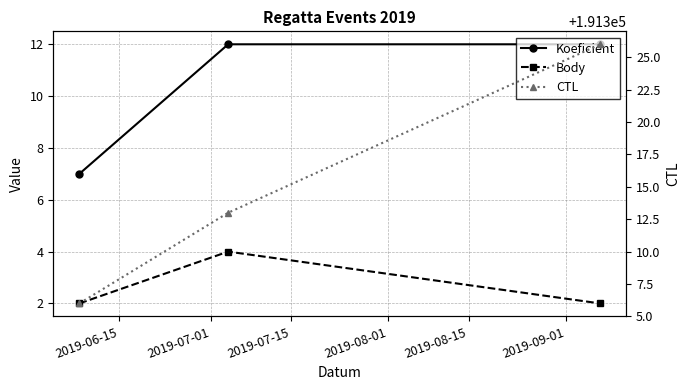

What are all the series names shown in the legend?

Koeficient, Body, CTL